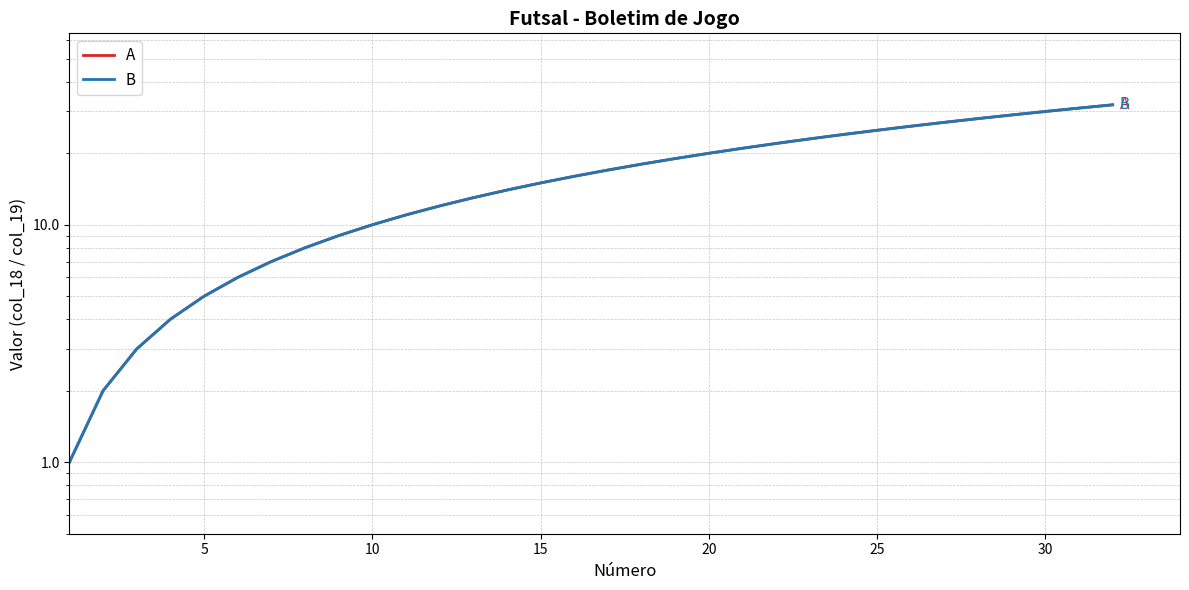

How many values in the A series are below 17?

16